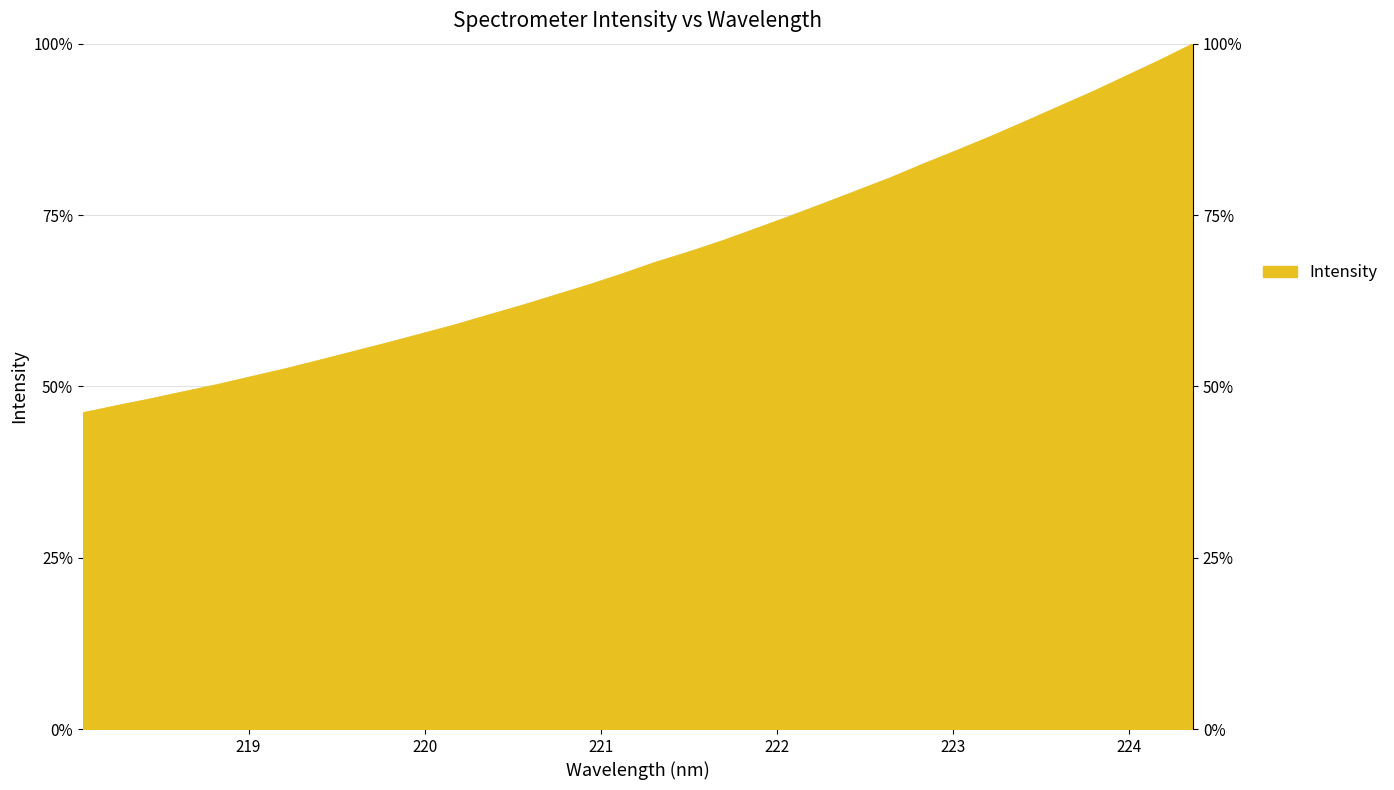

Where does the data first go above 68?

221.3083